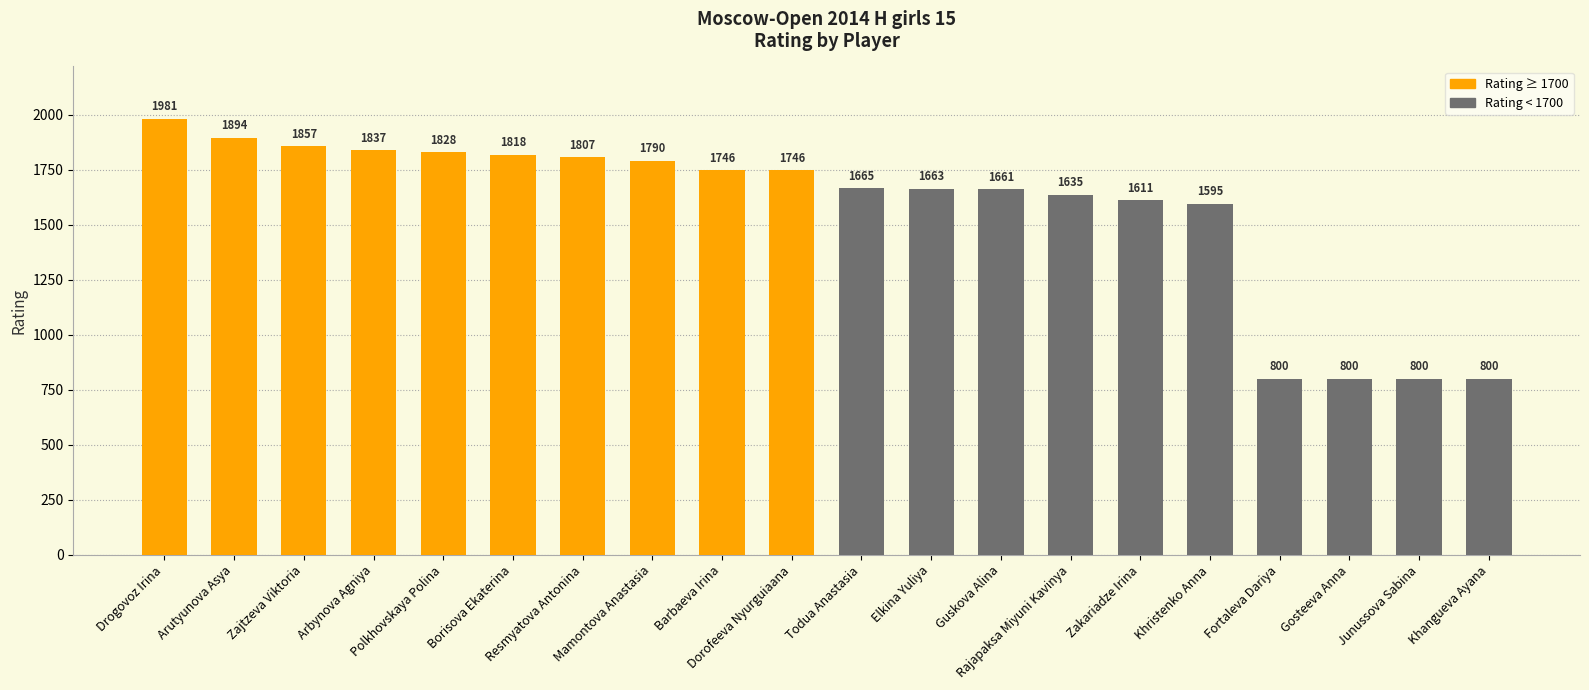

At which category is the sum across all series the highest?

Drogovoz Irina